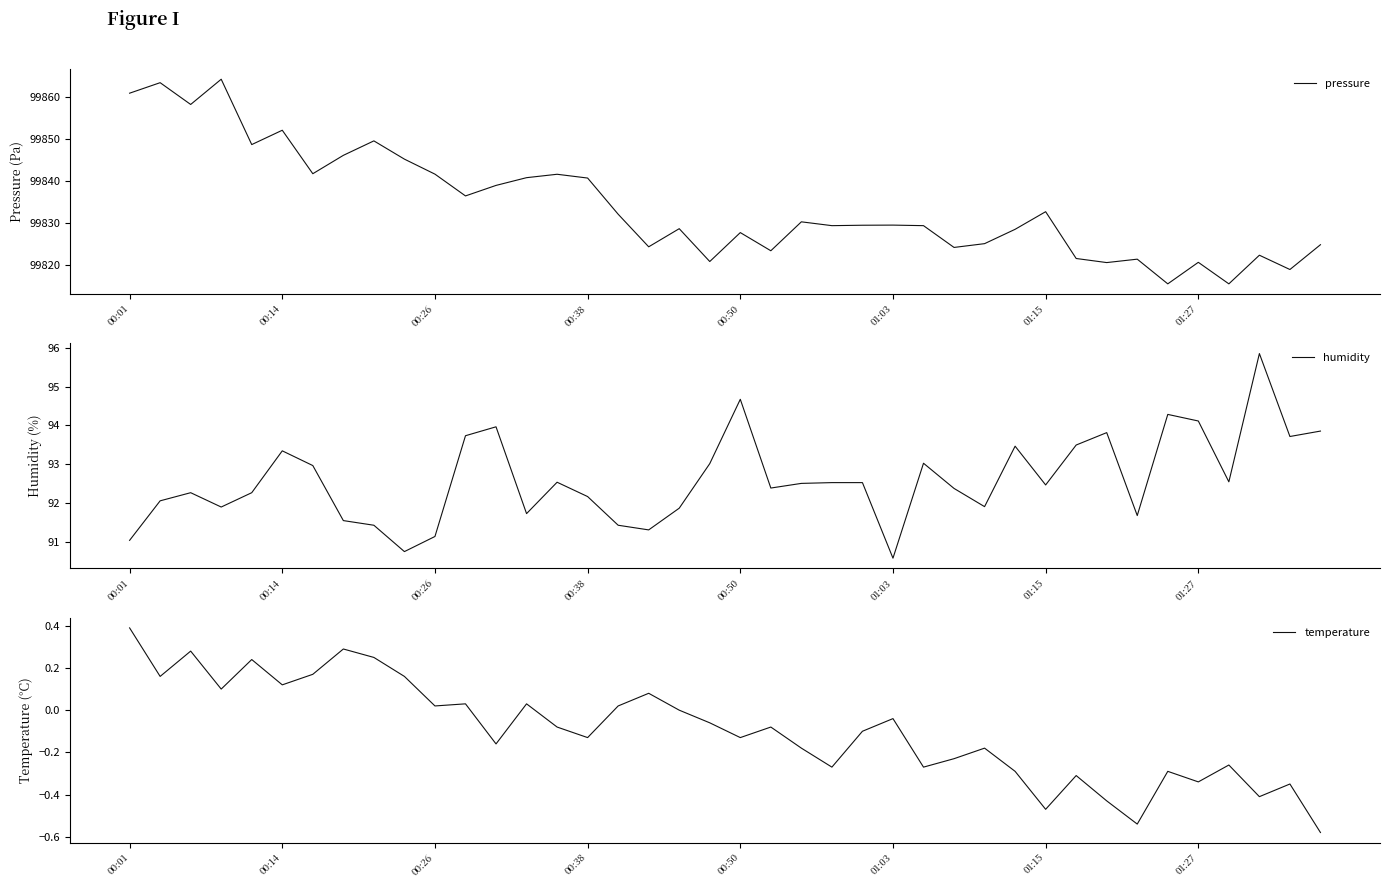

Which series has the largest total across all categories?

pressure